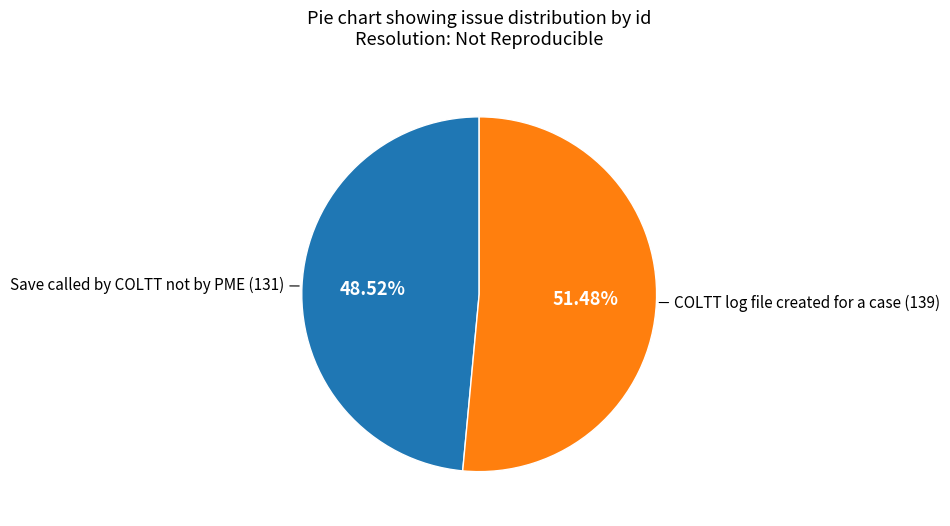

True or false: Save called by COLTT not by PME accounts for 62% of the total.

False